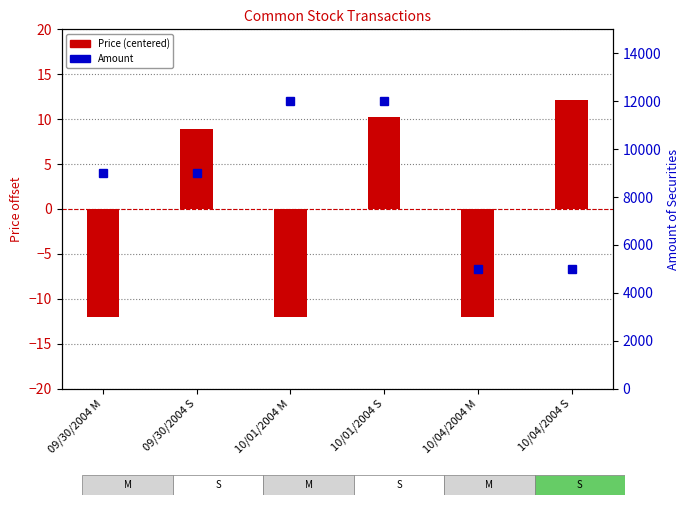

What is the label of the 3rd bar from the right?

10/01/2004 S